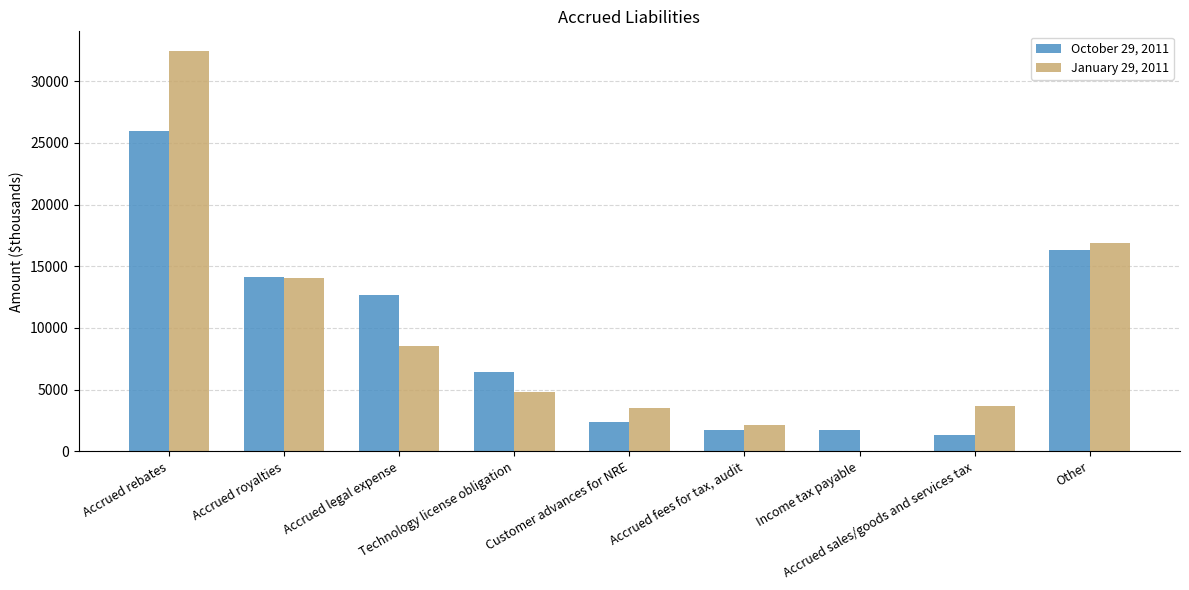

The January 29, 2011 series shows 8551 at Accrued legal expense. True or false?

True